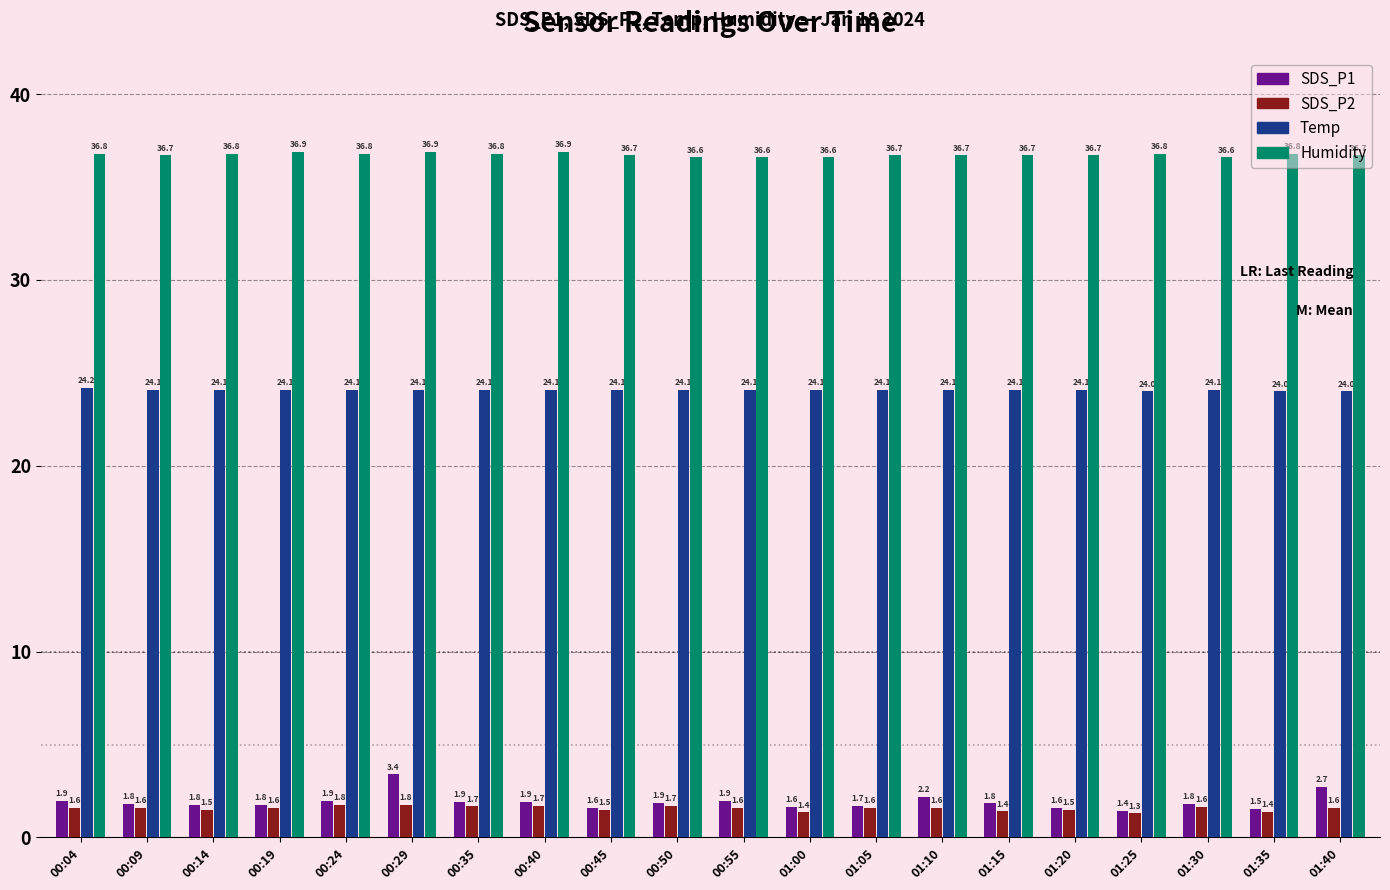

What is the label of the 13th bar from the right?

00:40